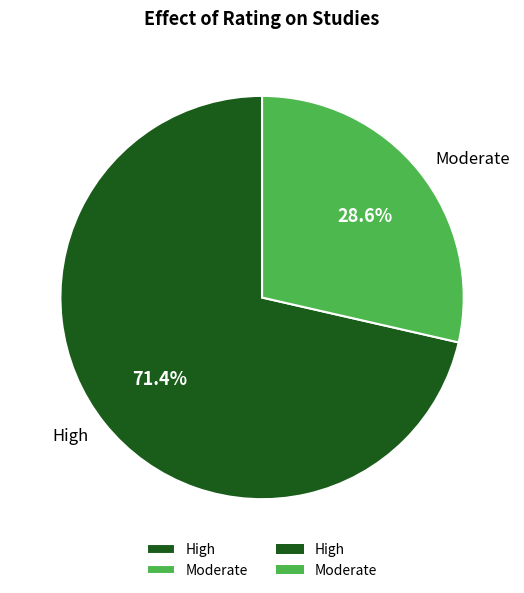

Is there any slice that represents more than half of the pie?

Yes